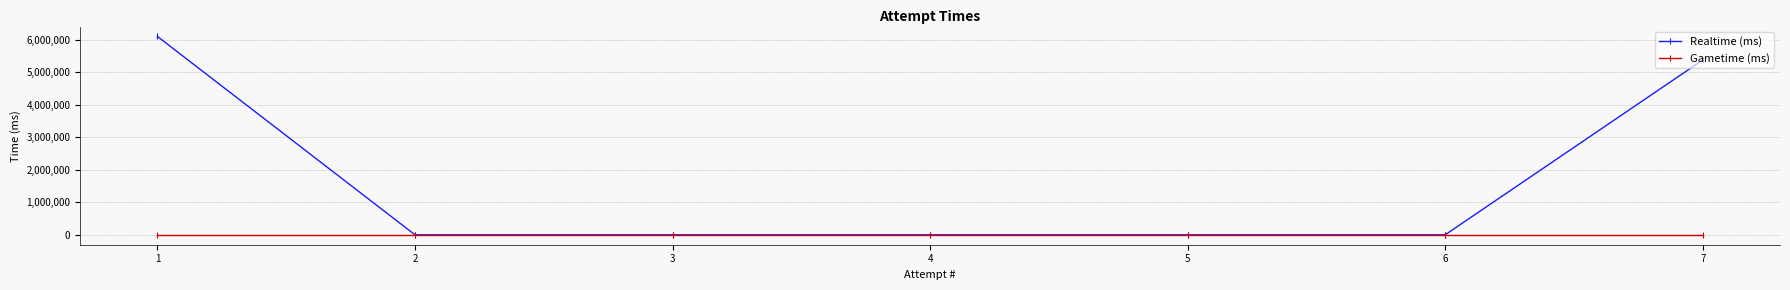

What is the sum of all Realtime (ms) values?

11476382